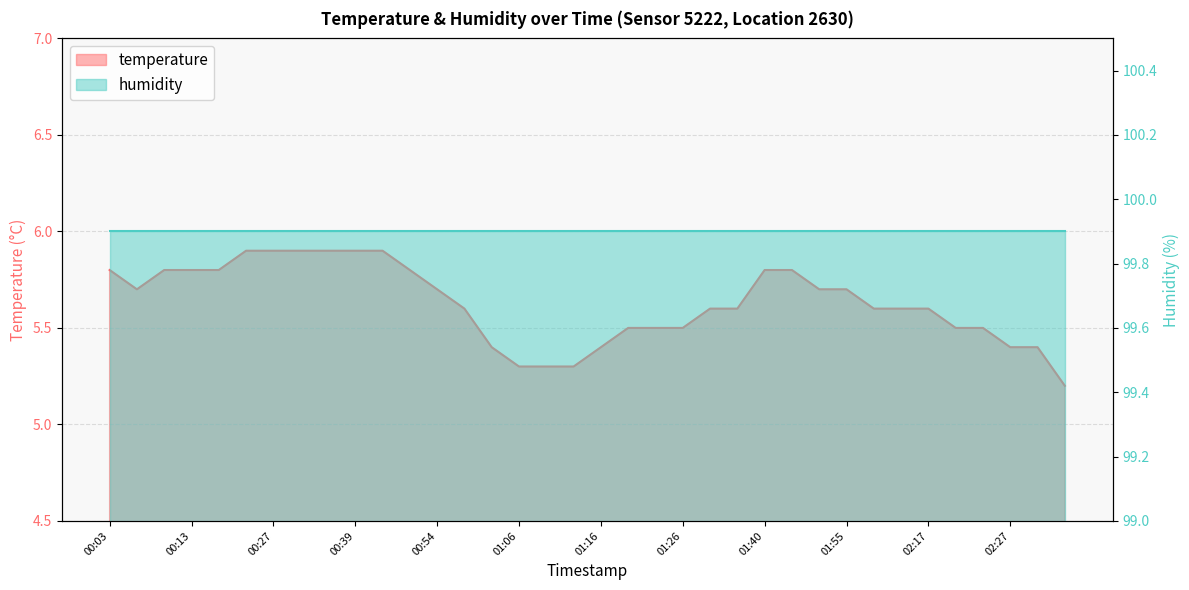

True or false: there are more than 1 points higher than both neighbors.

False